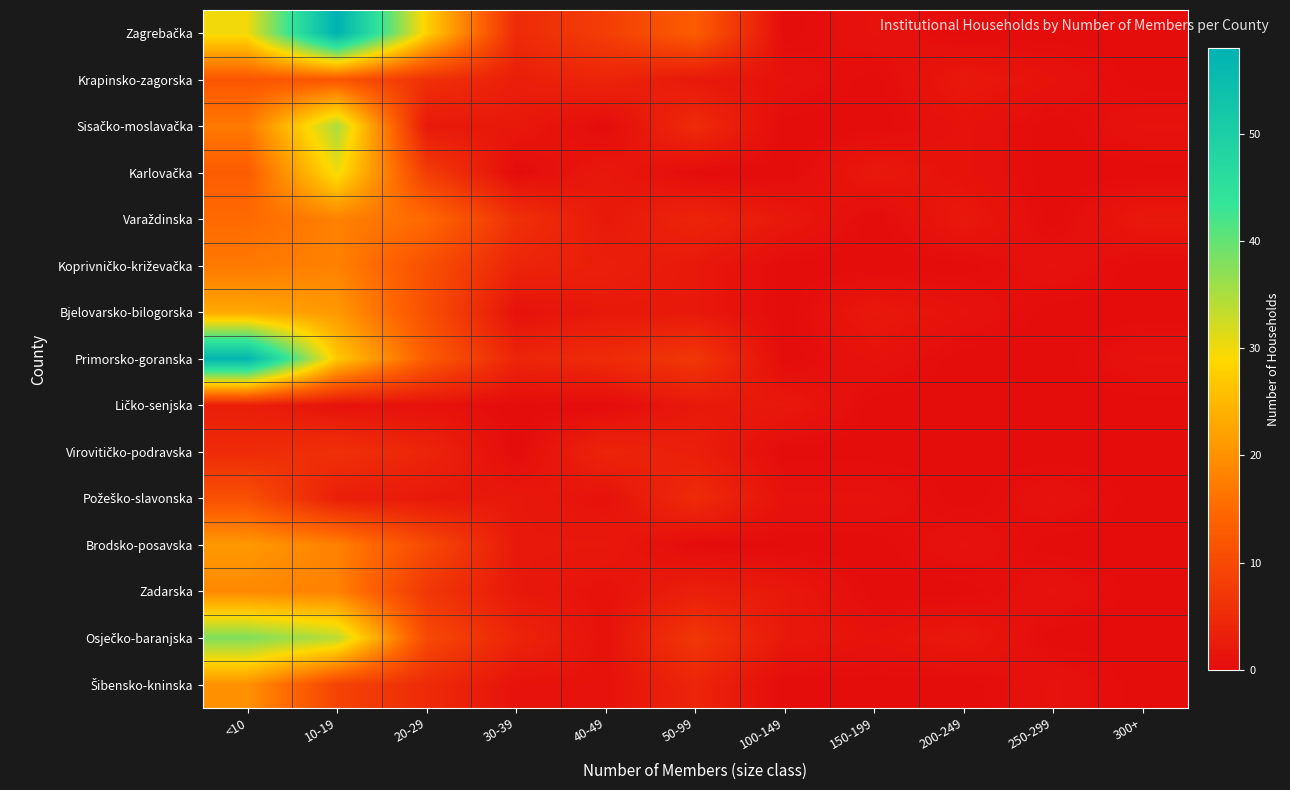

At which category does the chart reach its minimum across all series?

100-149